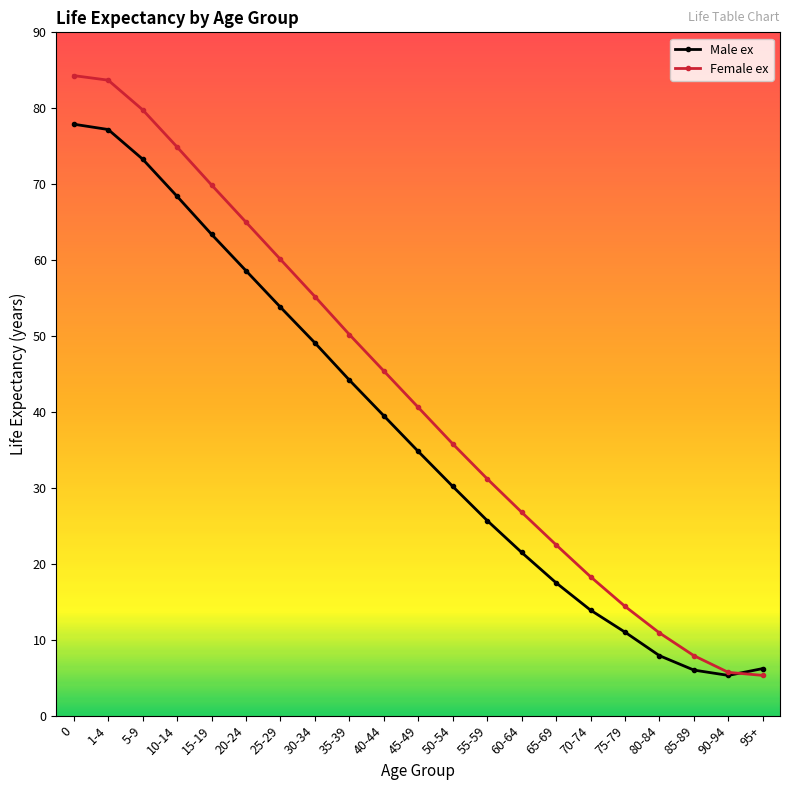

How many lines are shown in the chart?

2